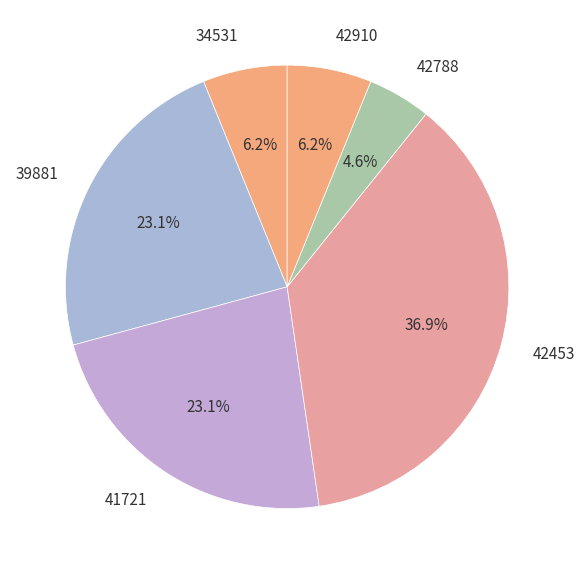

Do 39881 and 41721 together represent more than half of the pie?

No